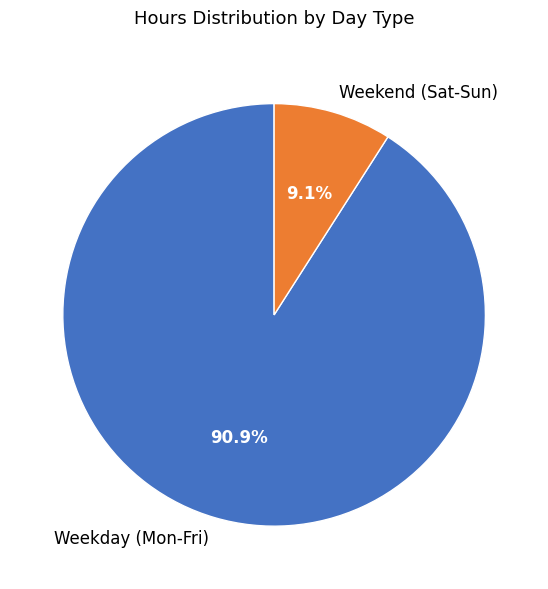

How many segments does this pie chart have?

2